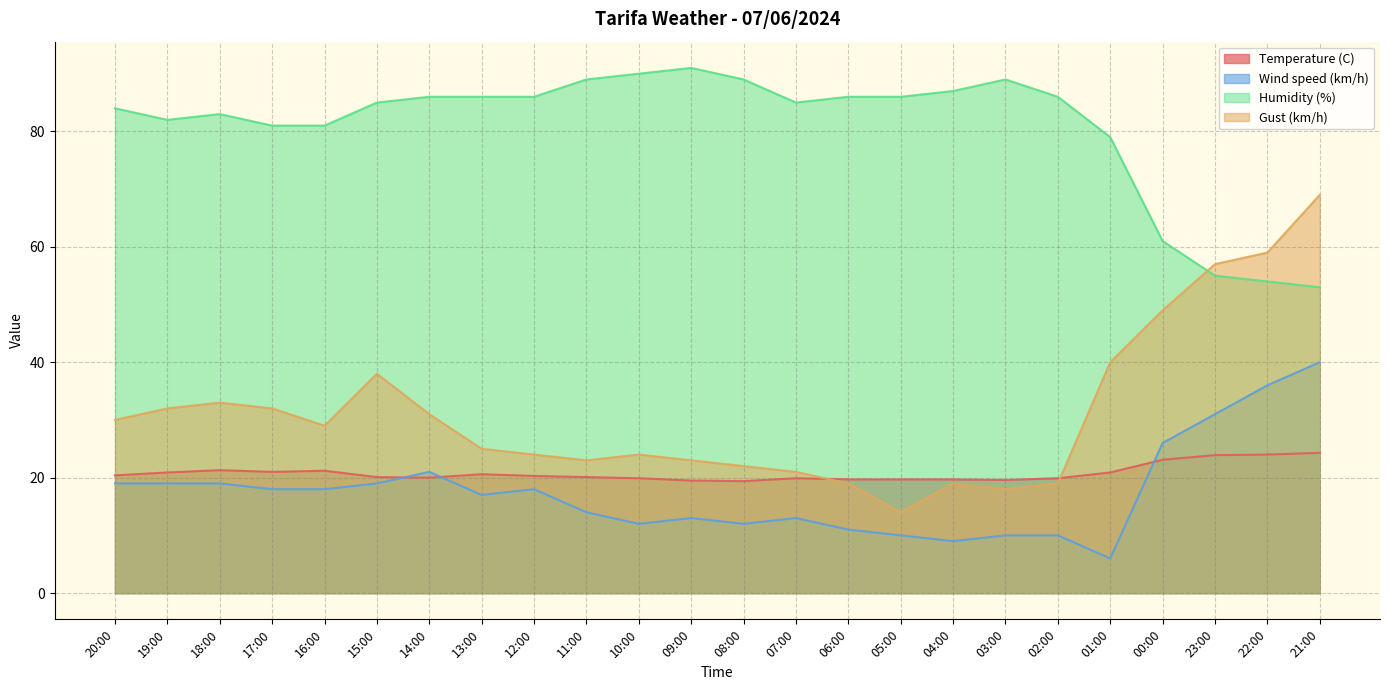

What position from the left is 11:00?

10